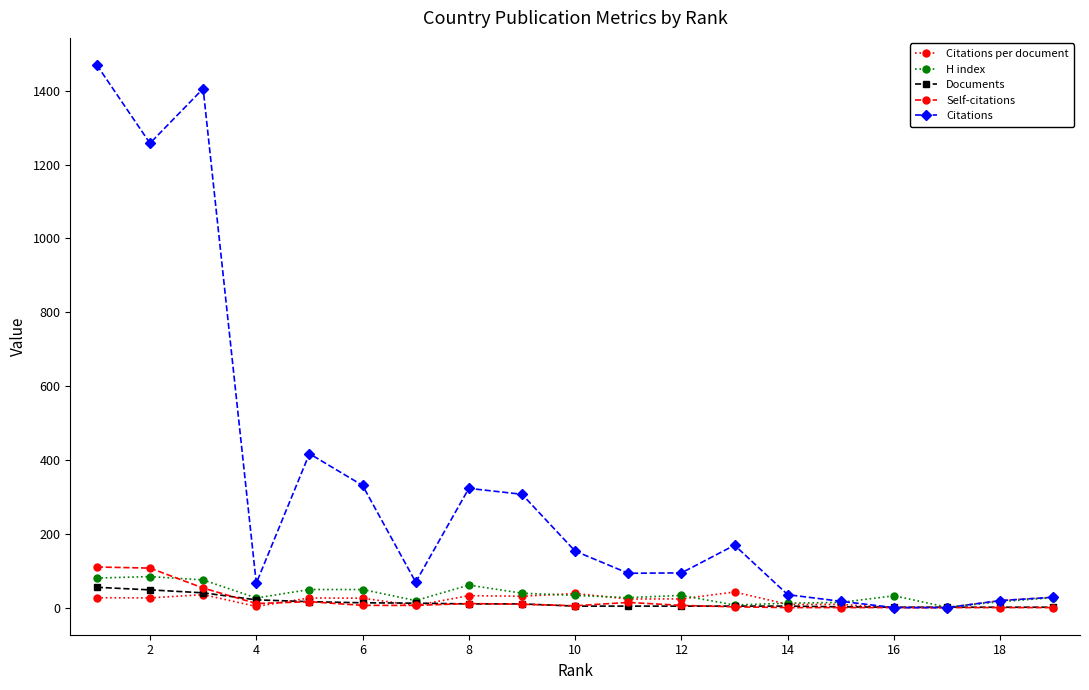

What is the highest value of the Citations series?

1470.0